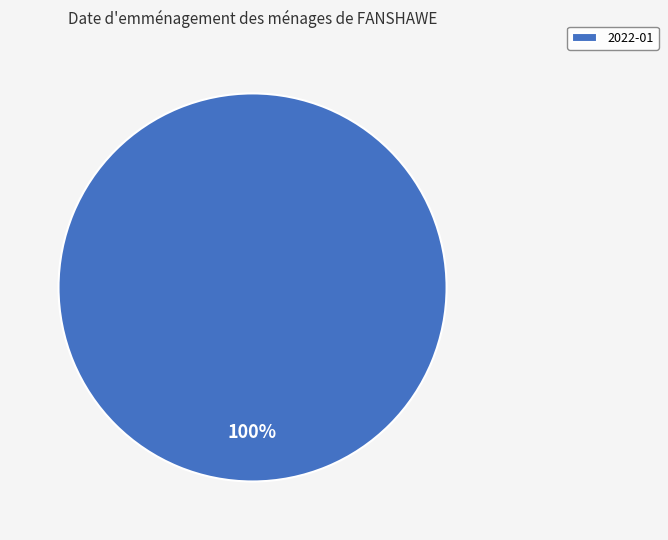

Which category accounts for the majority?

2022-01